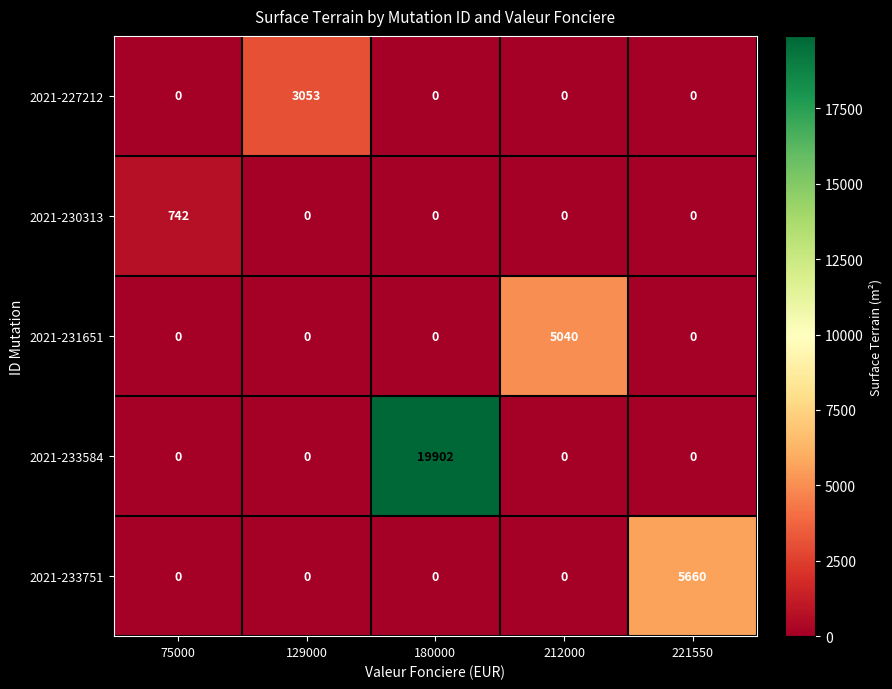

Is it true that 2021-233584 equals 0 at 75000?

True